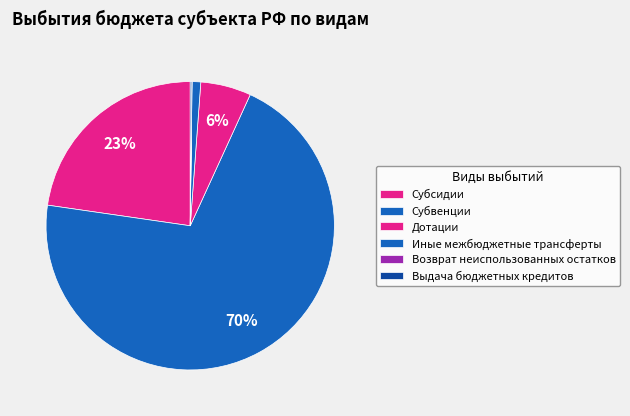

To the nearest percent, what percentage of the pie is Субсидии?

23%